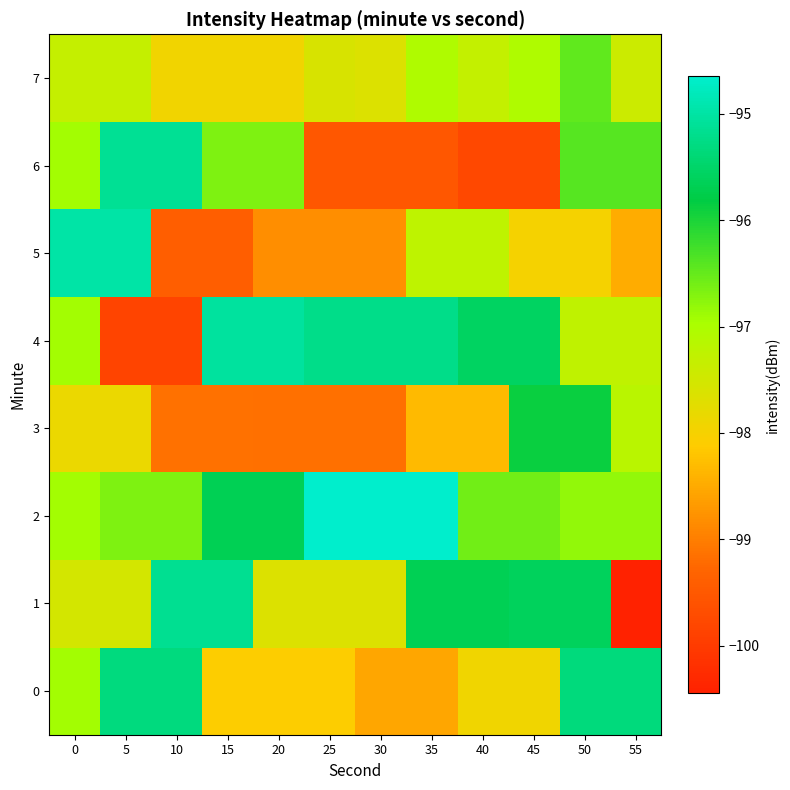

Between 15 and 30, which series saw the biggest shift?

6